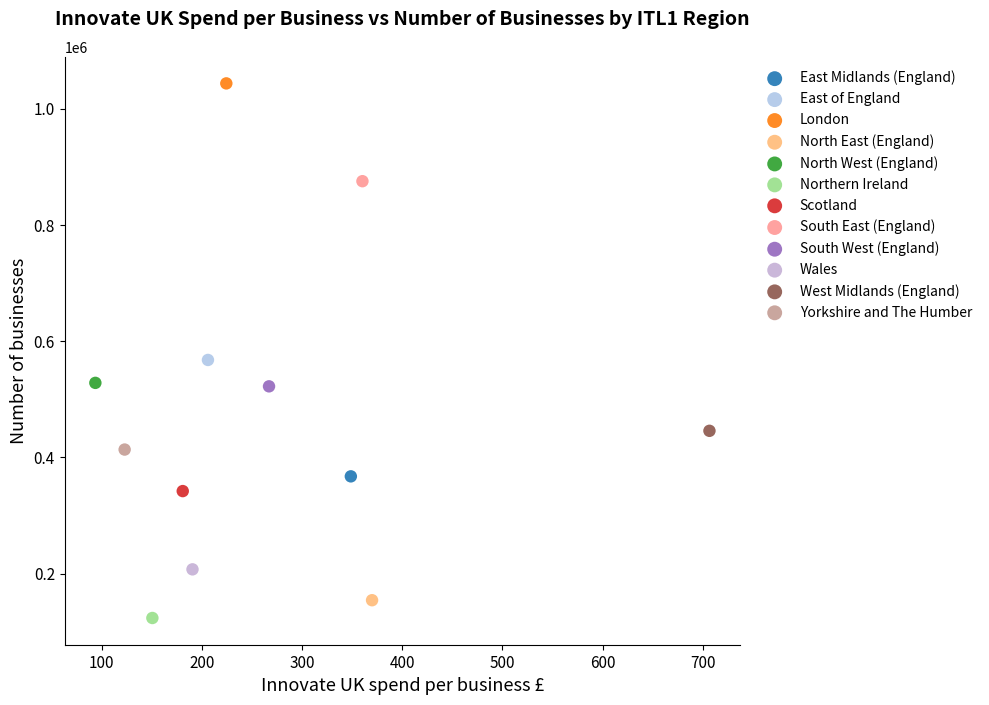

Which series reaches the maximum Y coordinate?

London